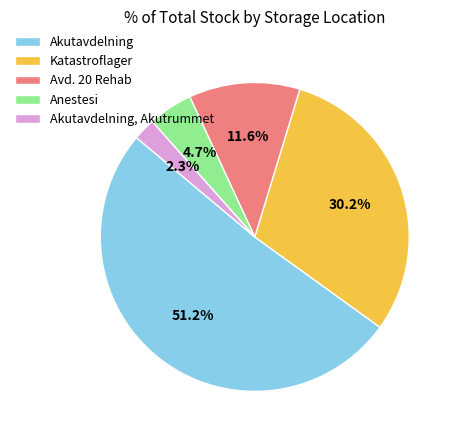

To the nearest percent, what portion does Avd. 20 Rehab represent?

12%